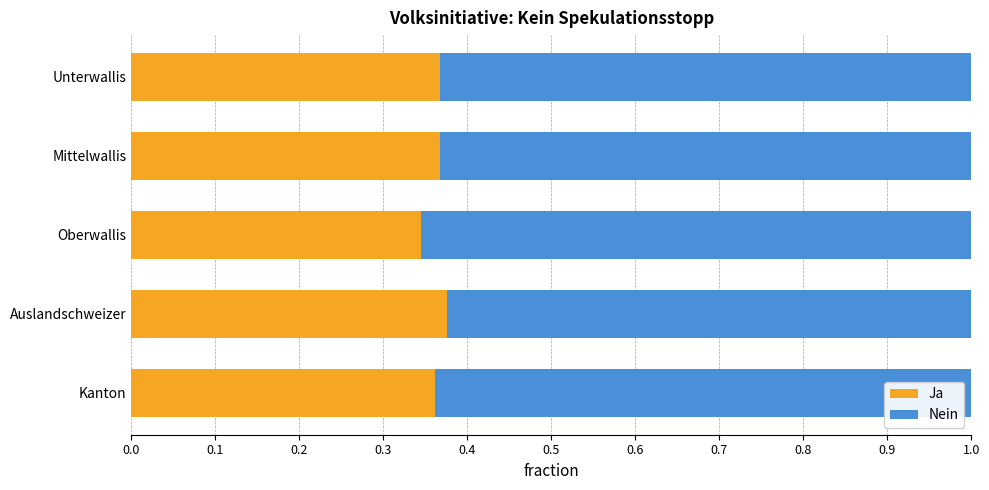

Is it true that Ja equals 0.5 at Oberwallis?

False